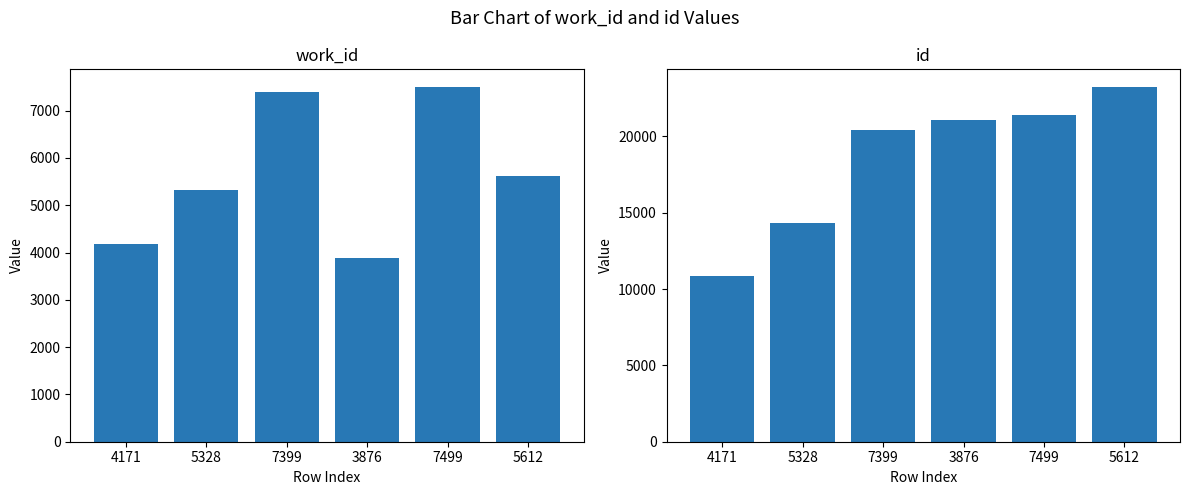

Is it true that work_id equals 3876 at 3876?

True